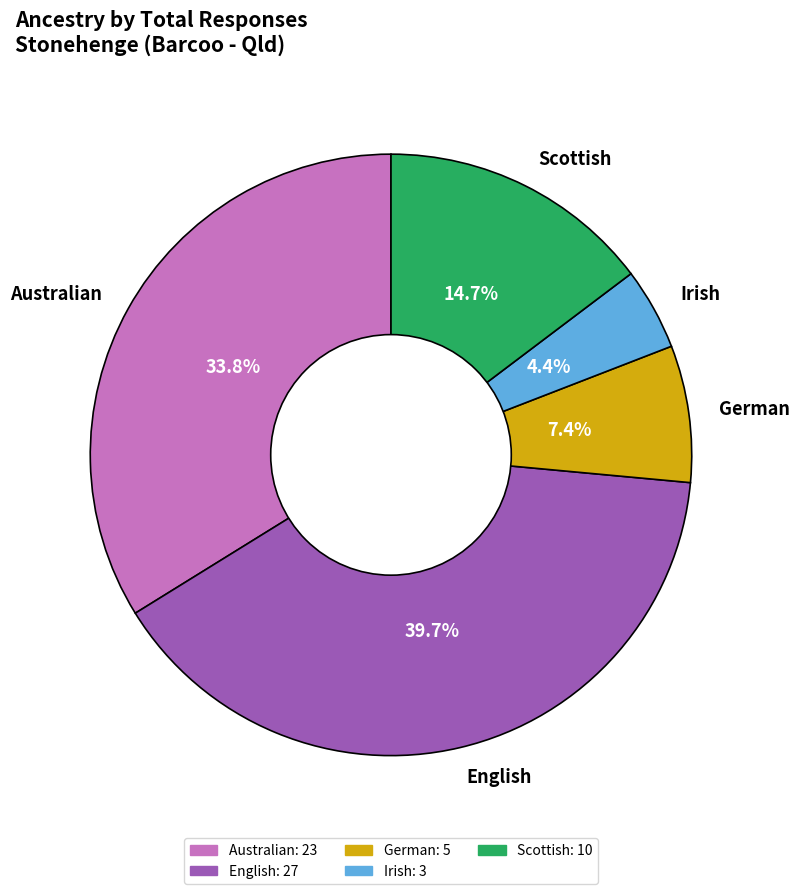

Which has a higher value, Irish or Scottish?

Scottish